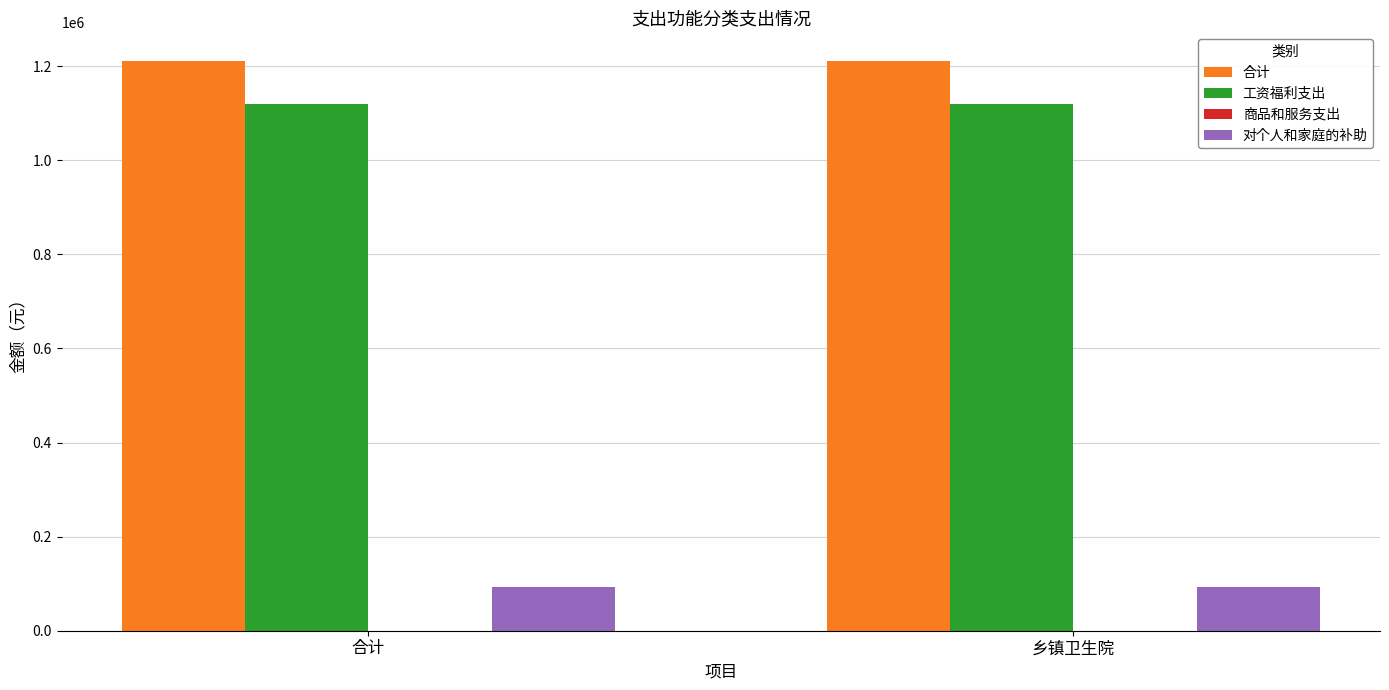

The value of 合计 at 乡镇卫生院 is 1211188.7. True or false?

True